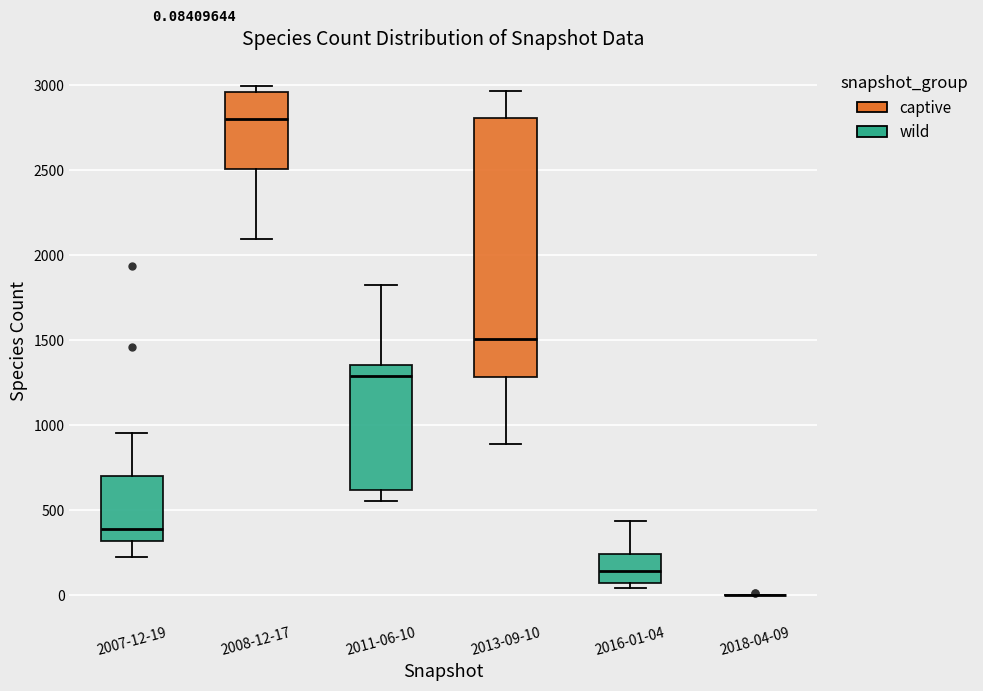

Which box is the tallest, from its lower edge to its upper edge?

2013-09-10